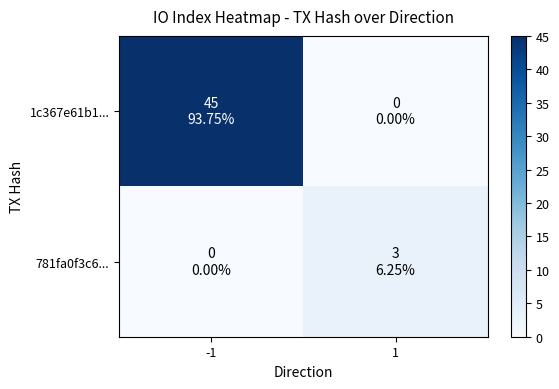

Between -1 and 1, which is larger?

-1